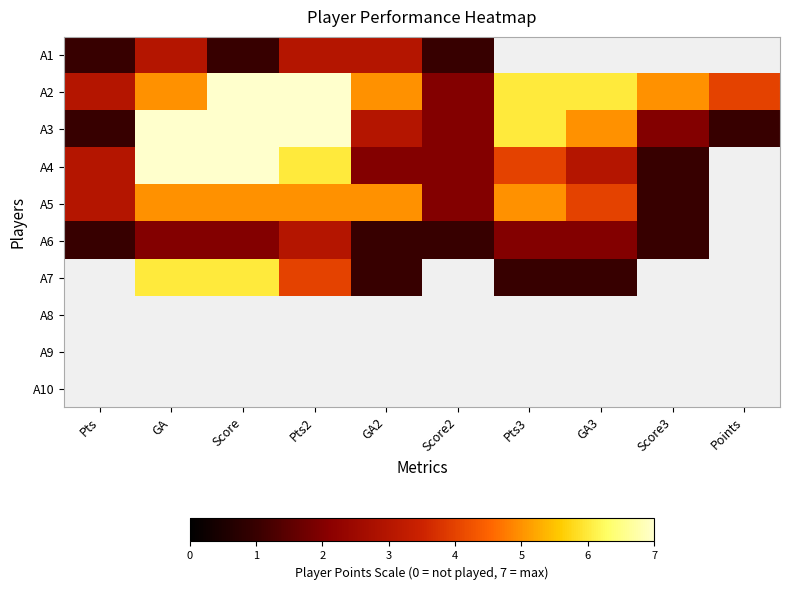

At which label is A6 closest to 2?

GA